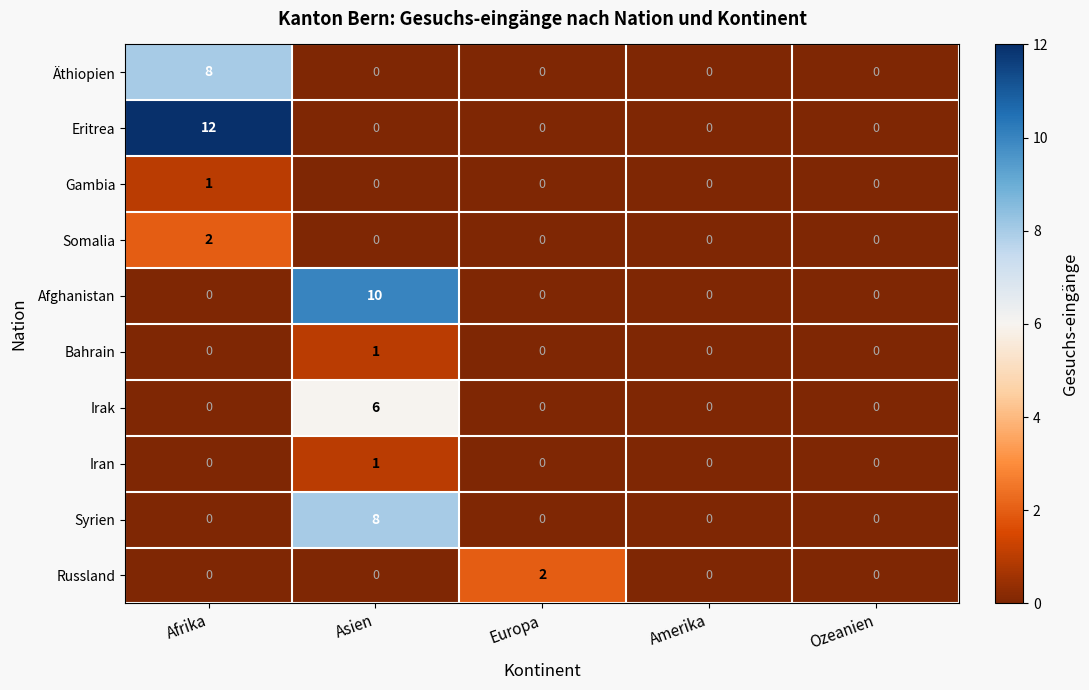

Is it true that Somalia equals 0 at Asien?

True